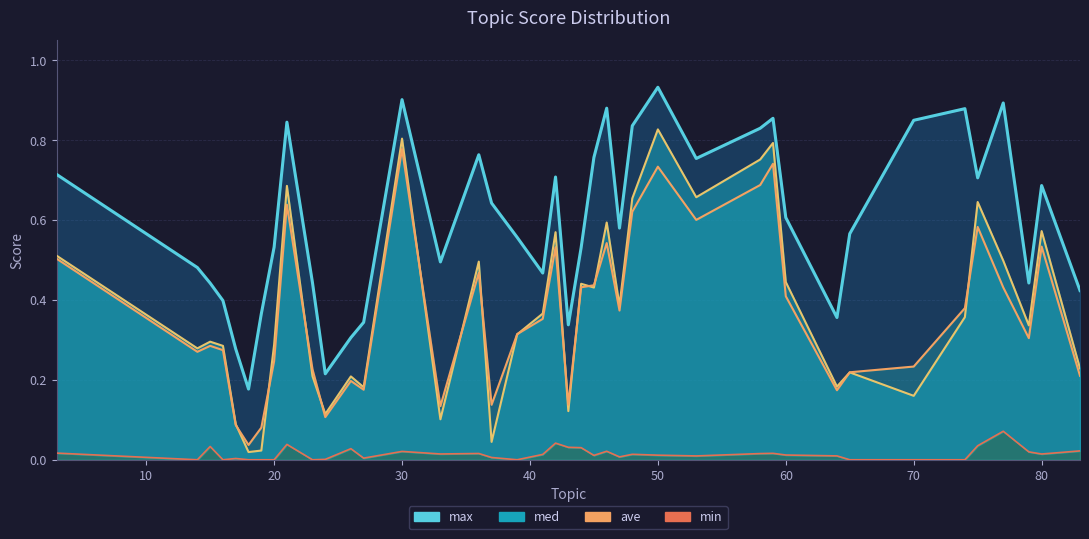

Which series changed the most between 21 and 46?

ave